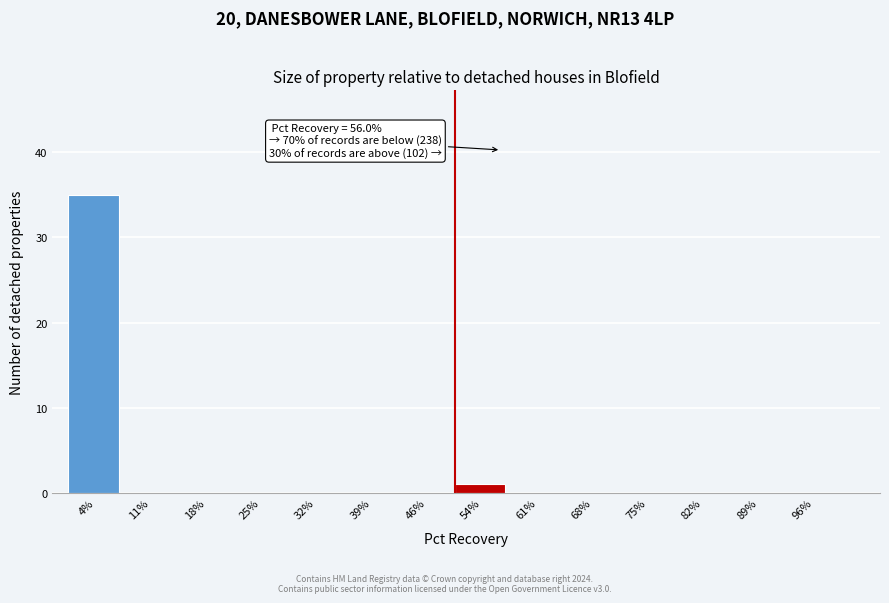

Which range on the x-axis has the tallest bar?

0 to 7